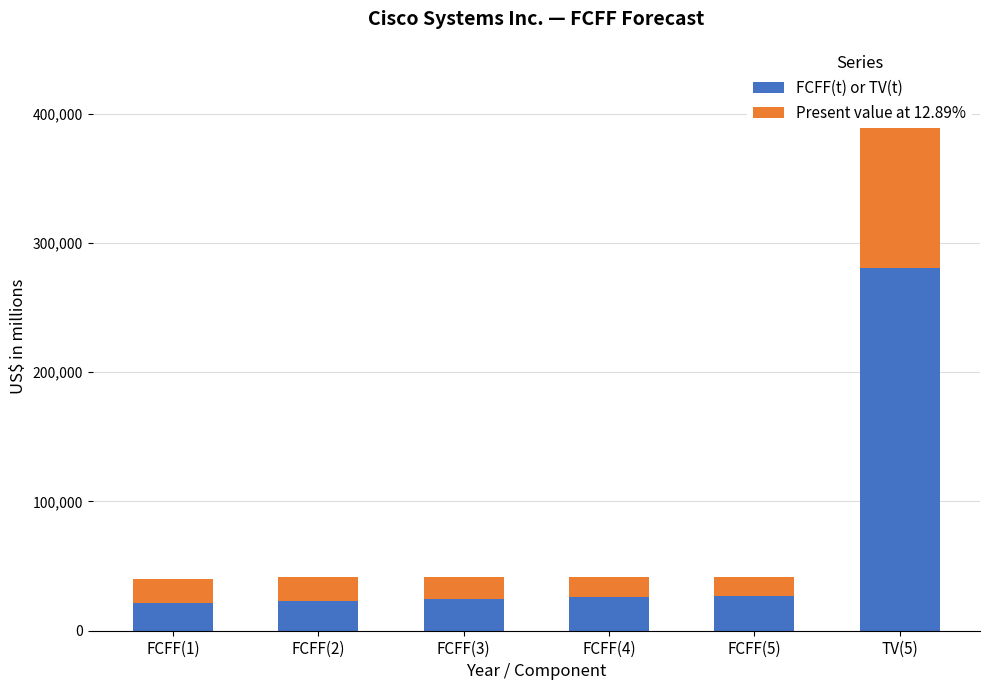

What is the difference between the highest and lowest values at FCFF(4)?

9945